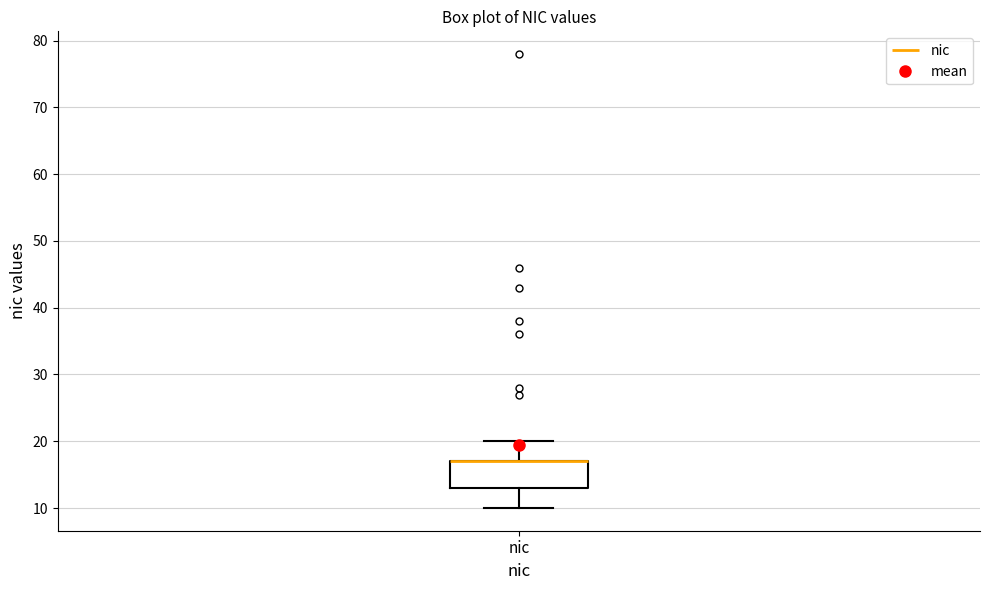

Read this box plot against the y-axis: the position of the median line, the range covered by the box, and the ends of both whiskers. The values are not printed on the chart, so give them approximately, as read against the axis.

median 17 (drawn on the box's upper edge), box 13 to 17, whiskers 10 to 20